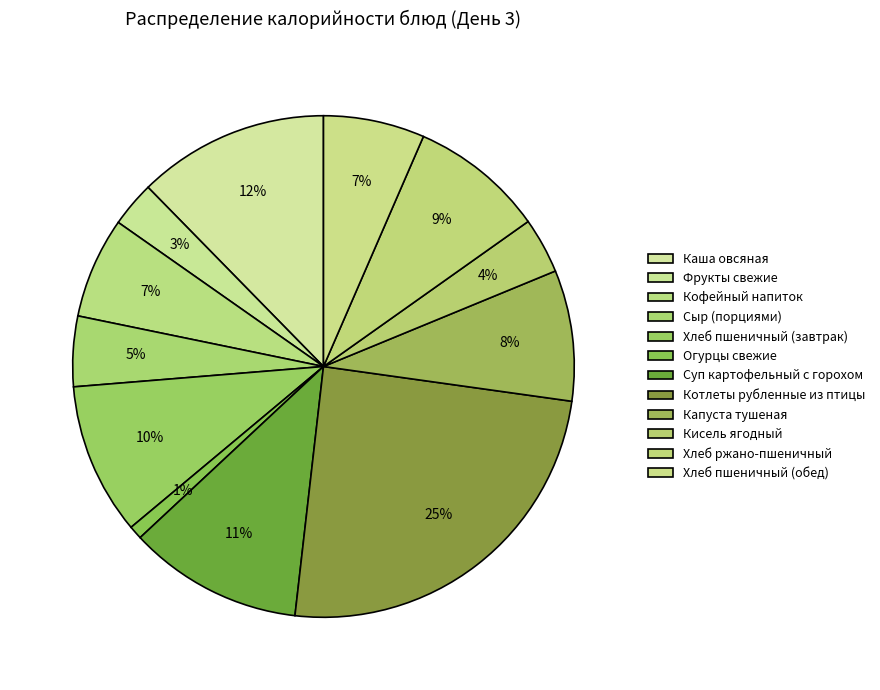

Count the number of slices in the pie.

12